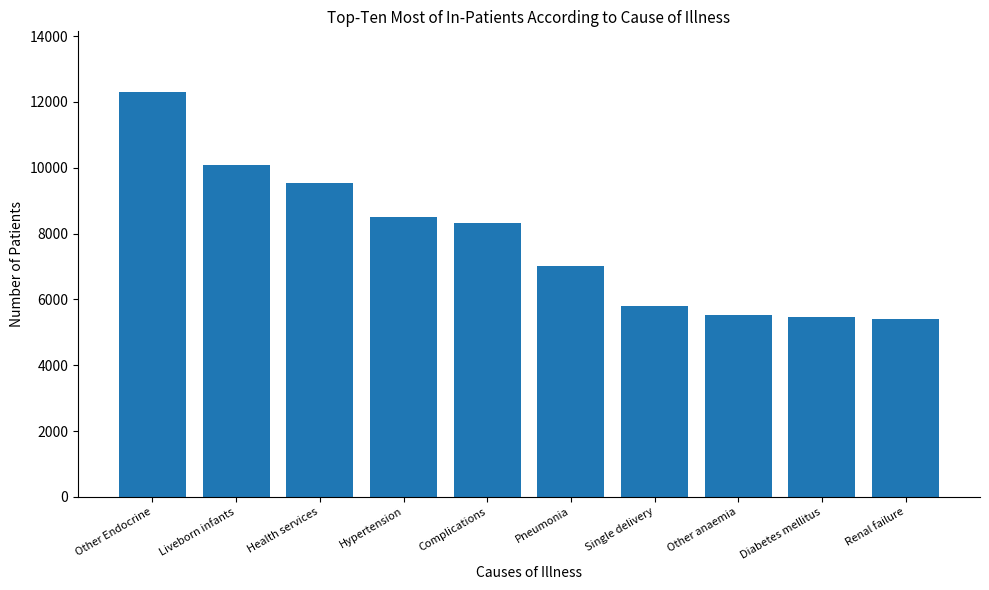

What is the label of the 2nd bar from the left?

Liveborn infants